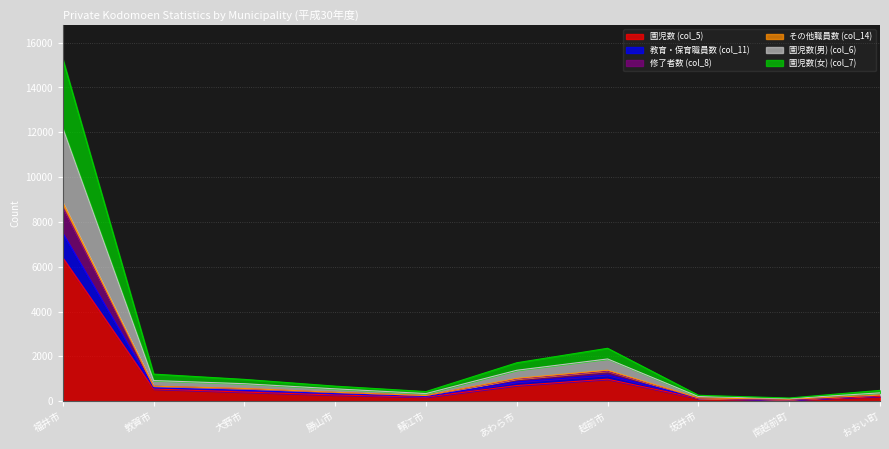

At which category is the sum across all series the highest?

福井市